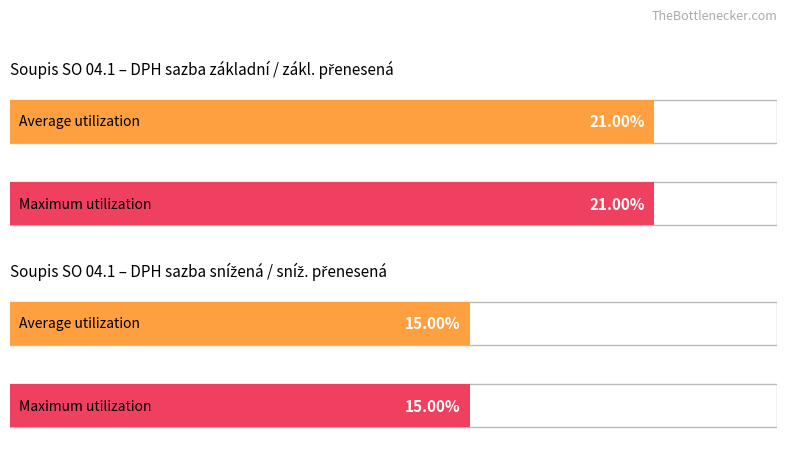

Count the number of data series in this chart.

2